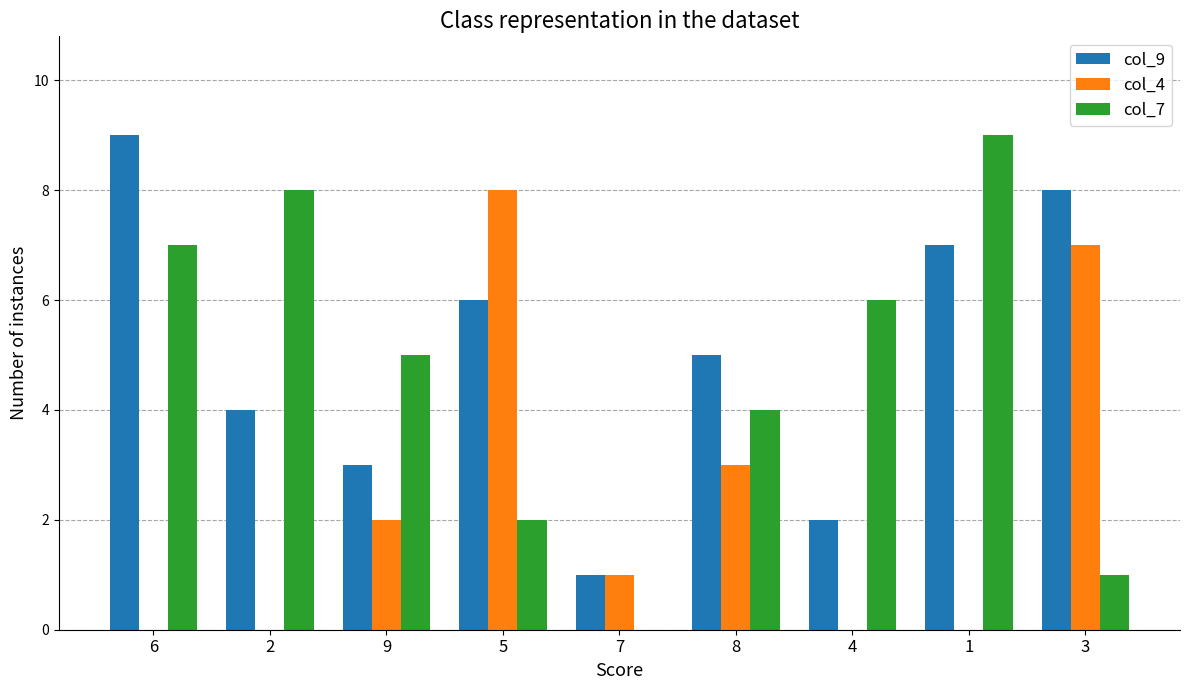

Is the value of col_4 at 6 greater than the value of col_7 at 6?

No